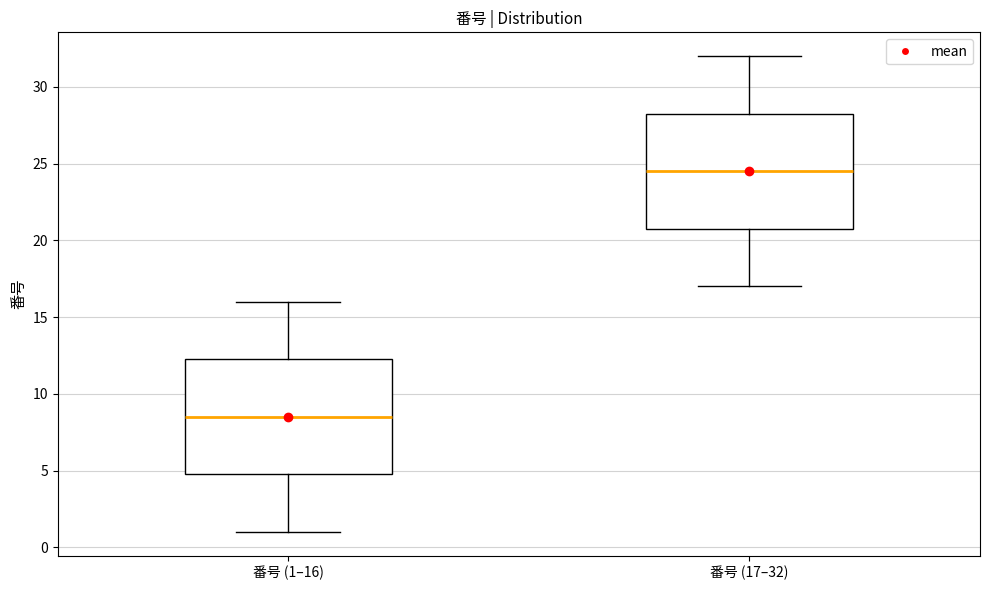

Which box's median line is the highest?

番号 (17–32)